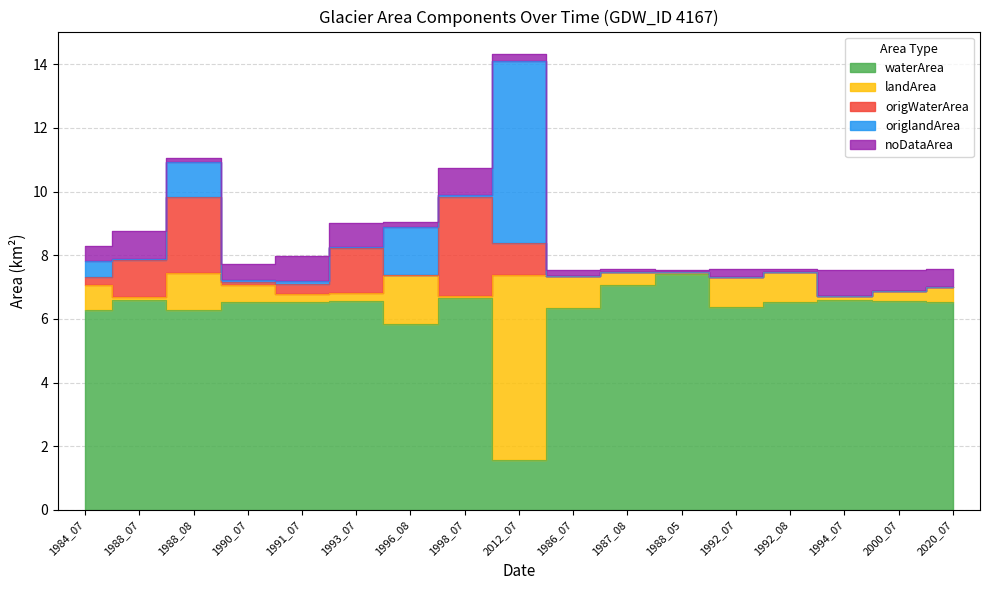

True or false: waterArea has a value of 8.7 at 1986_07.

False